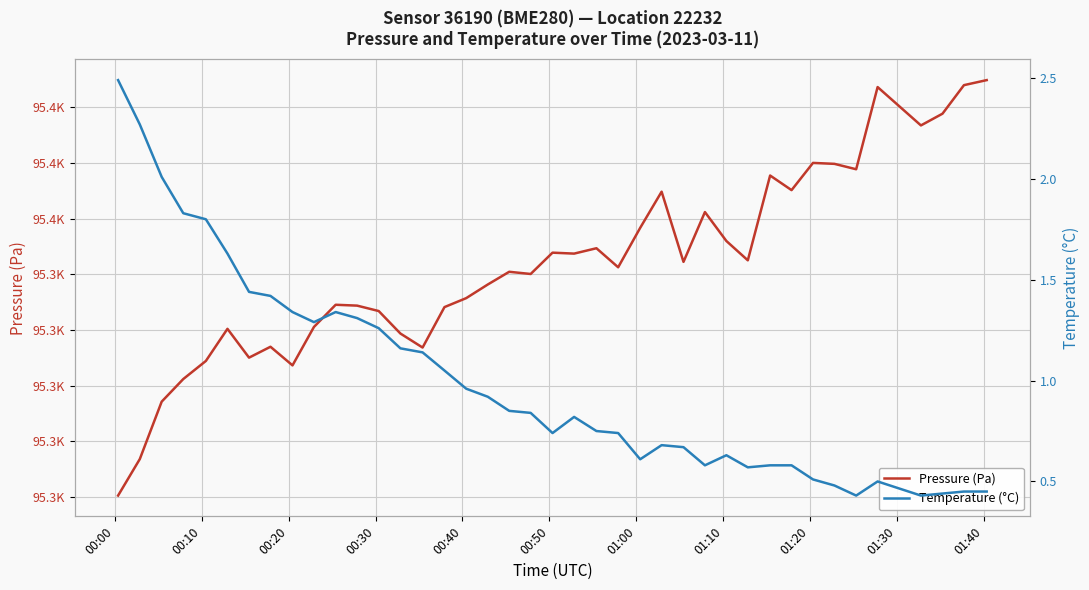

What is the label of the 6th point from the left?

00:50